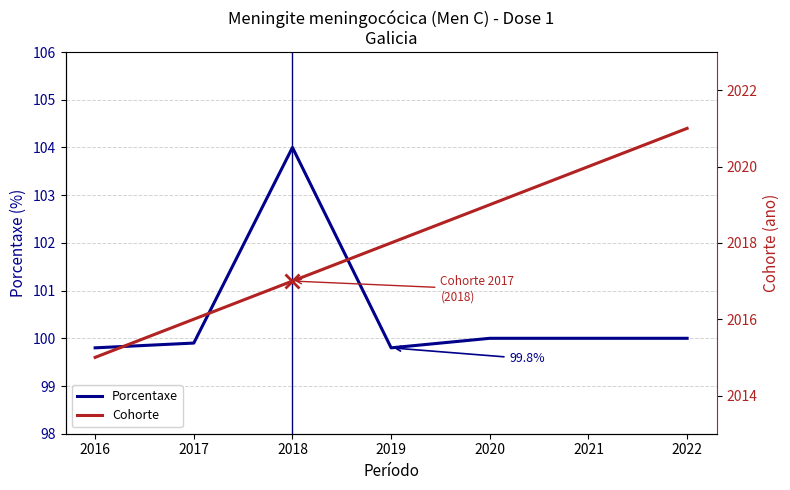

Is it true that Porcentaxe equals 143.3 at 2022?

False